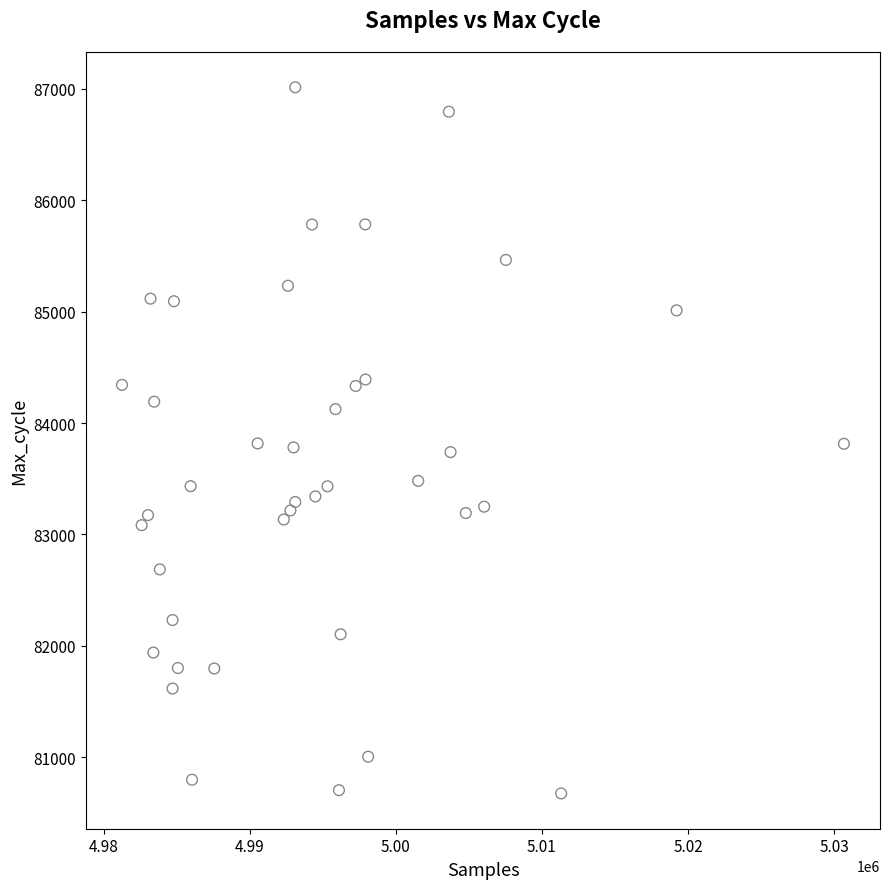

What is the range of X values (max minus min)?

49416